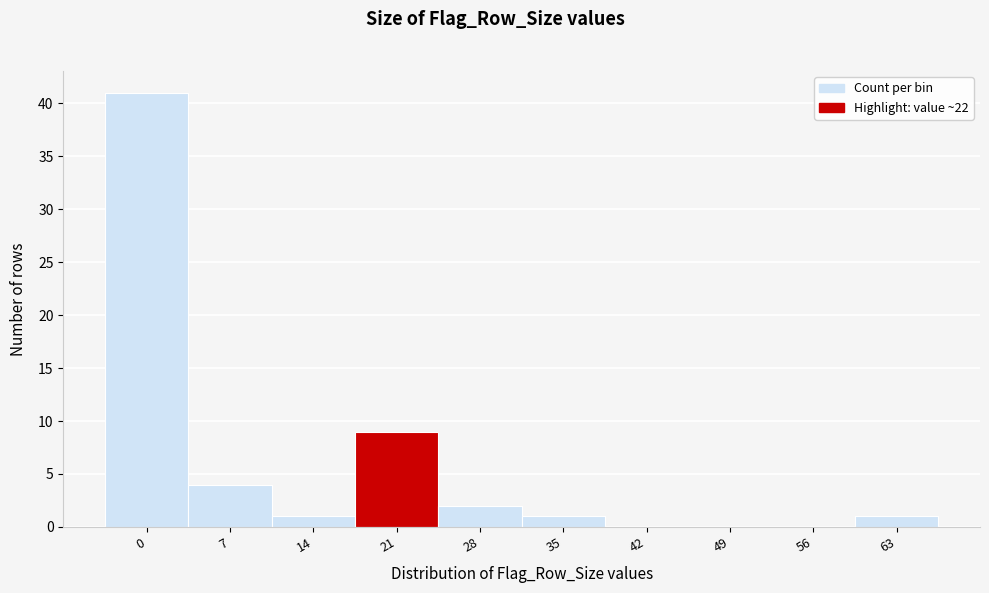

Reading left to right, list all the values displayed in this chart.

0=41	7=4	14=1	21=9	28=2	35=1	42=0	49=0	56=0	63=1